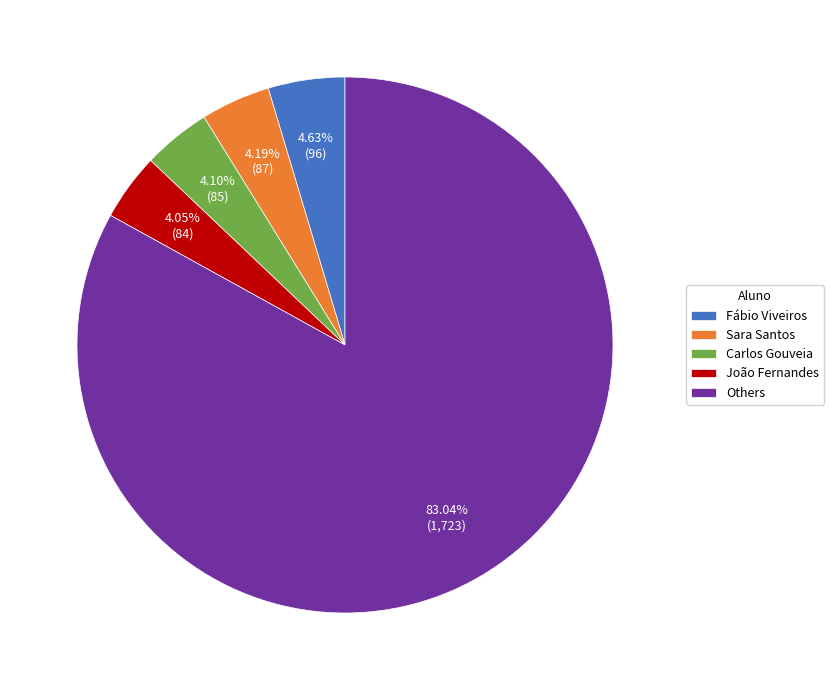

Combined, do Carlos Gouveia and Sara Santos account for over 50%?

No